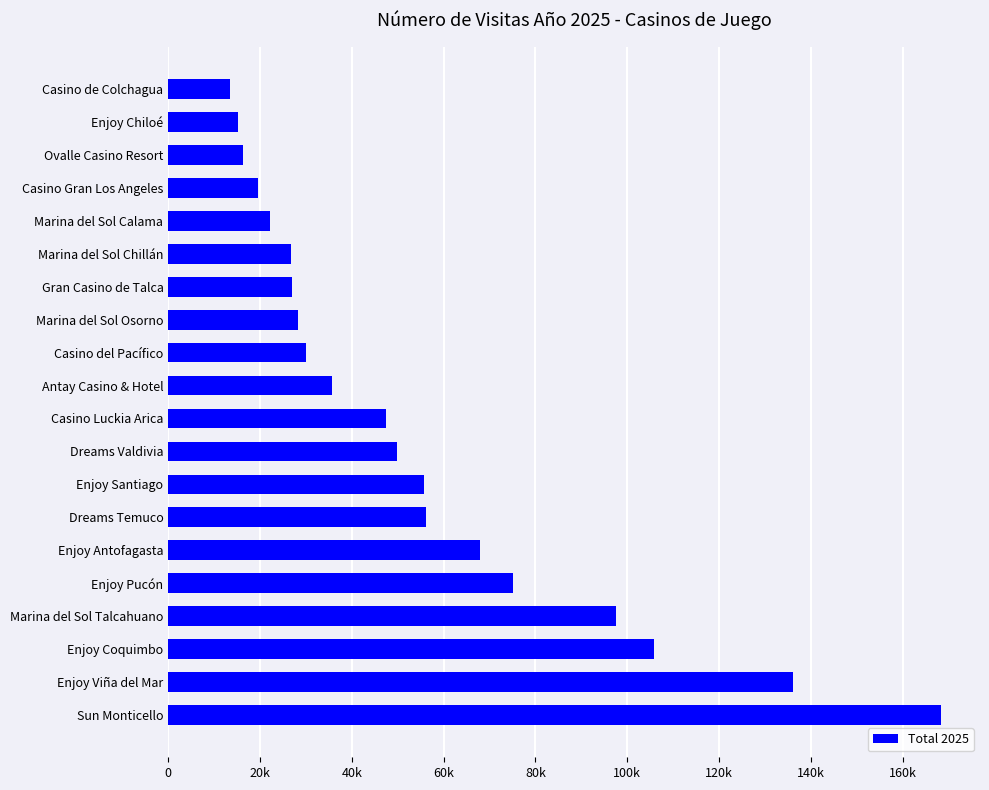

At which label is the value closest to 90926?

Marina del Sol Talcahuano